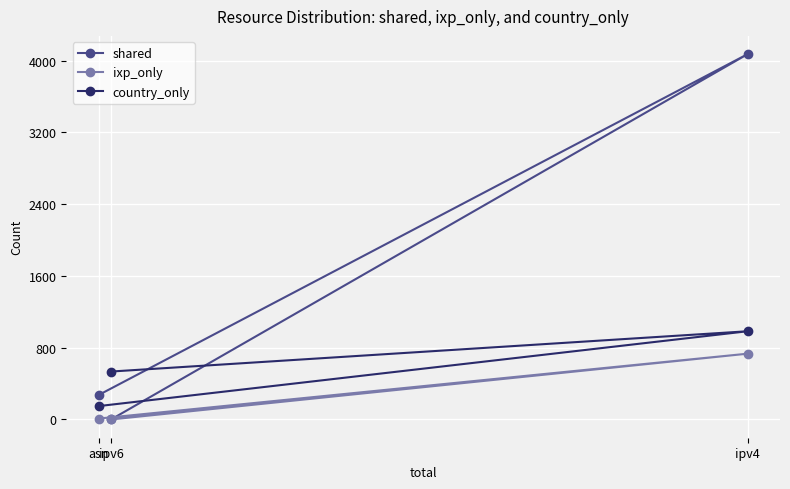

What is the label of the 1st point from the right?

ipv4